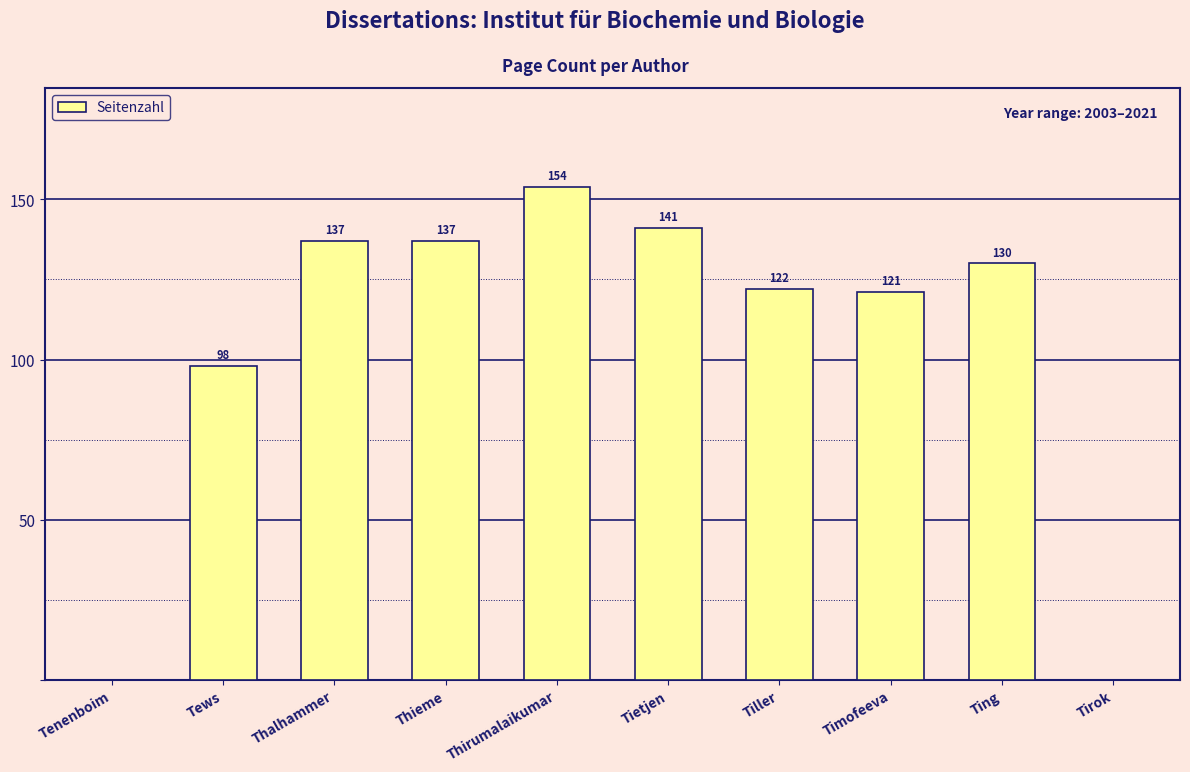

Is it true that the value at Tews is 158?

False